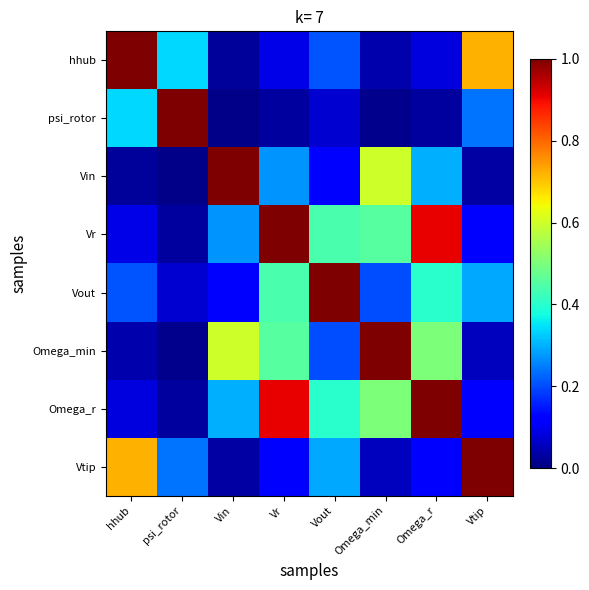

How many categories are shown in the chart?

8